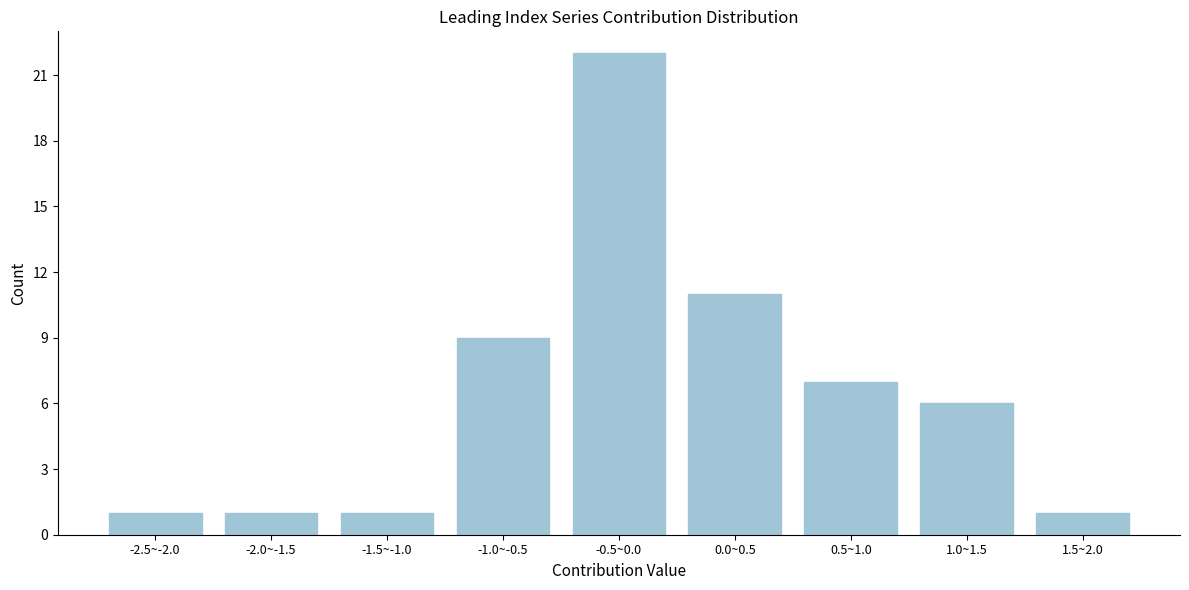

Reading left to right, list all the values displayed in this chart.

1	1	1	9	22	11	7	6	1